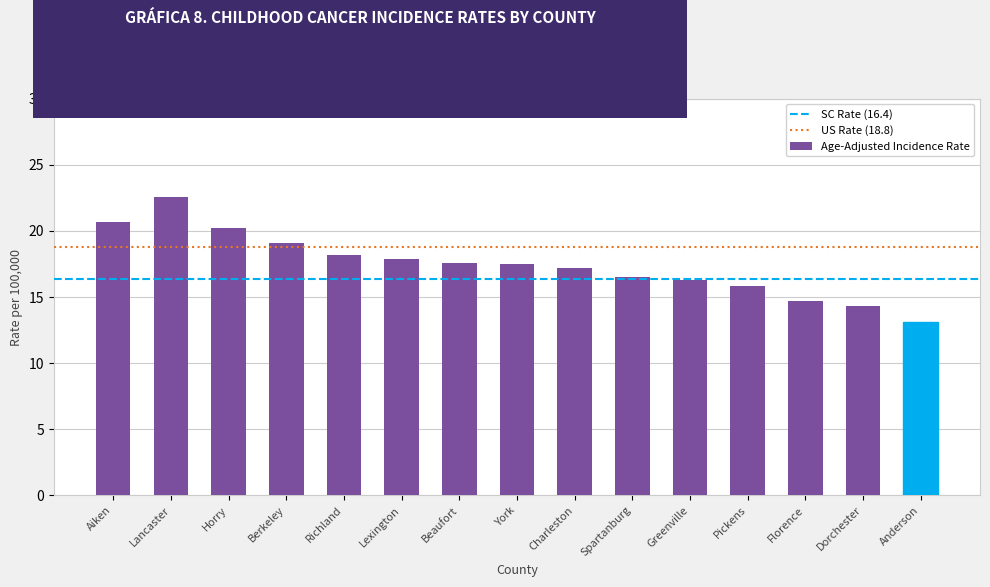

The chart shows a value of 20.2 at Horry. True or false?

True